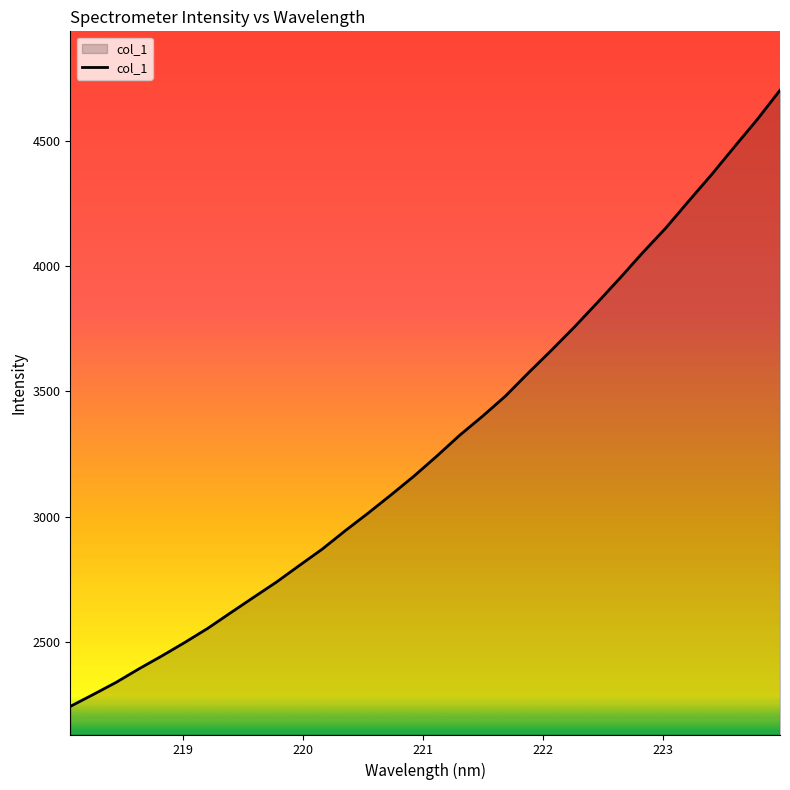

What is the greatest value displayed?

4702.1